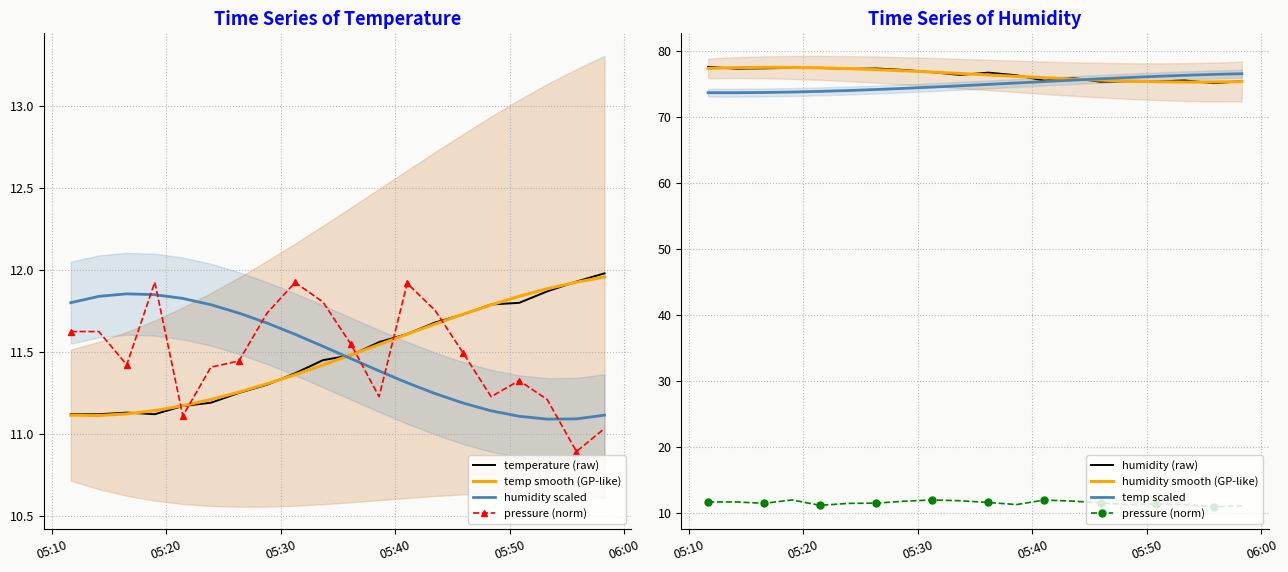

What is the average value of the pressure_norm series?

11.5